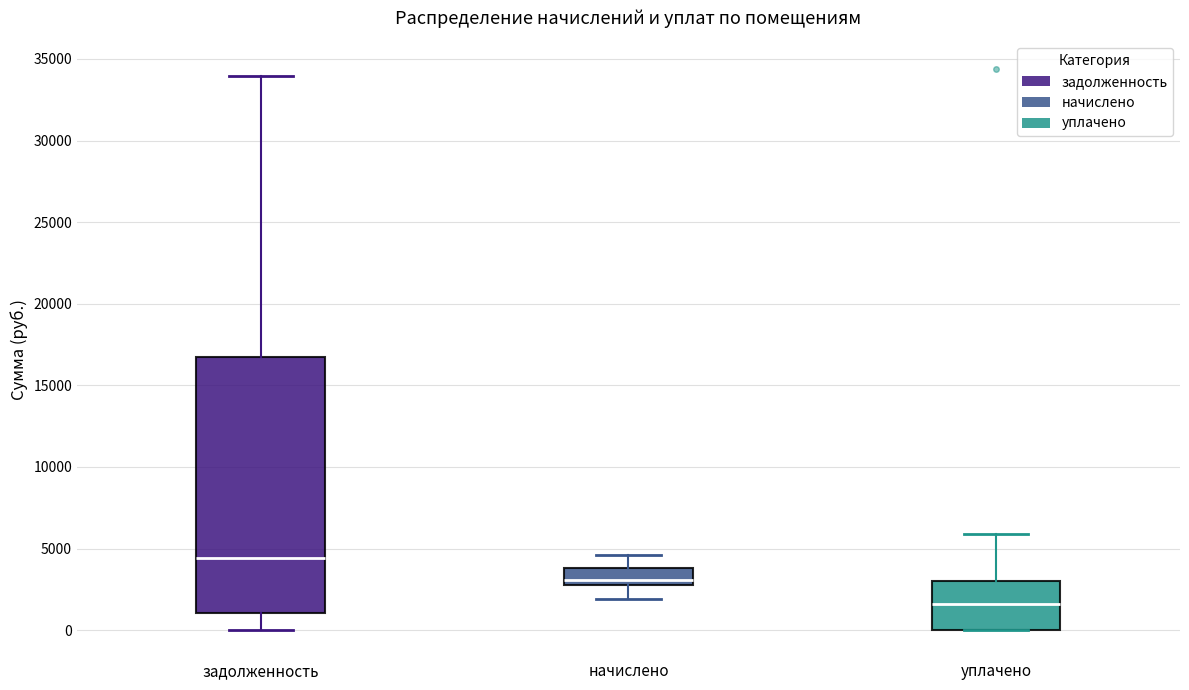

Which box has the highest median line?

задолженность